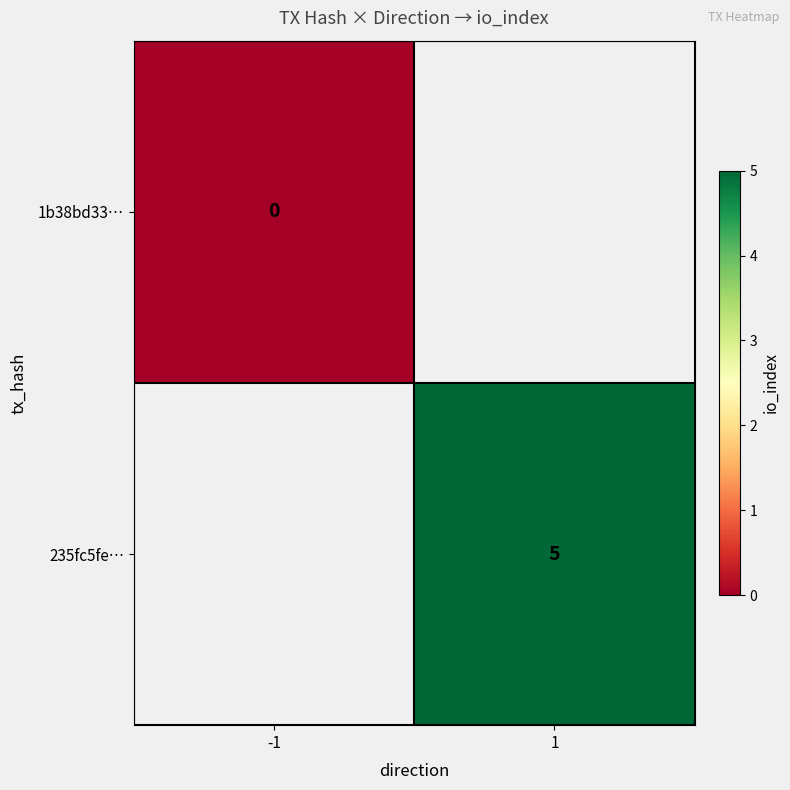

The value of 235fc5fe… at 1 is 8. True or false?

False